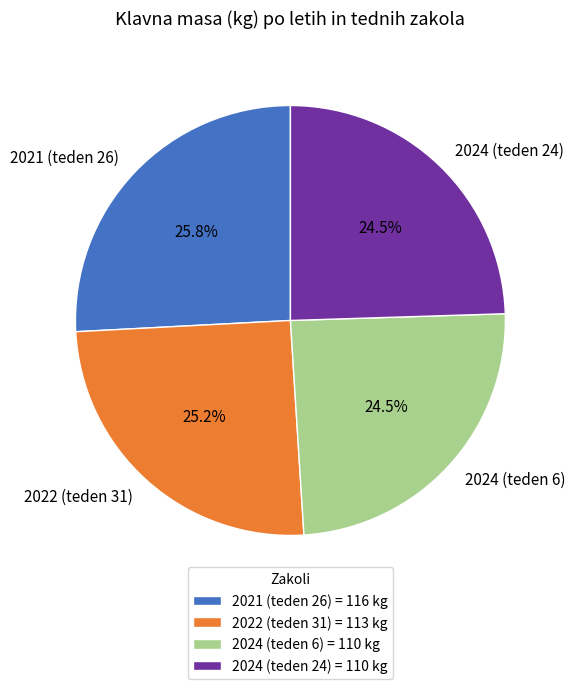

Between 2021 (teden 26) and 2022 (teden 31), which is larger?

2021 (teden 26)